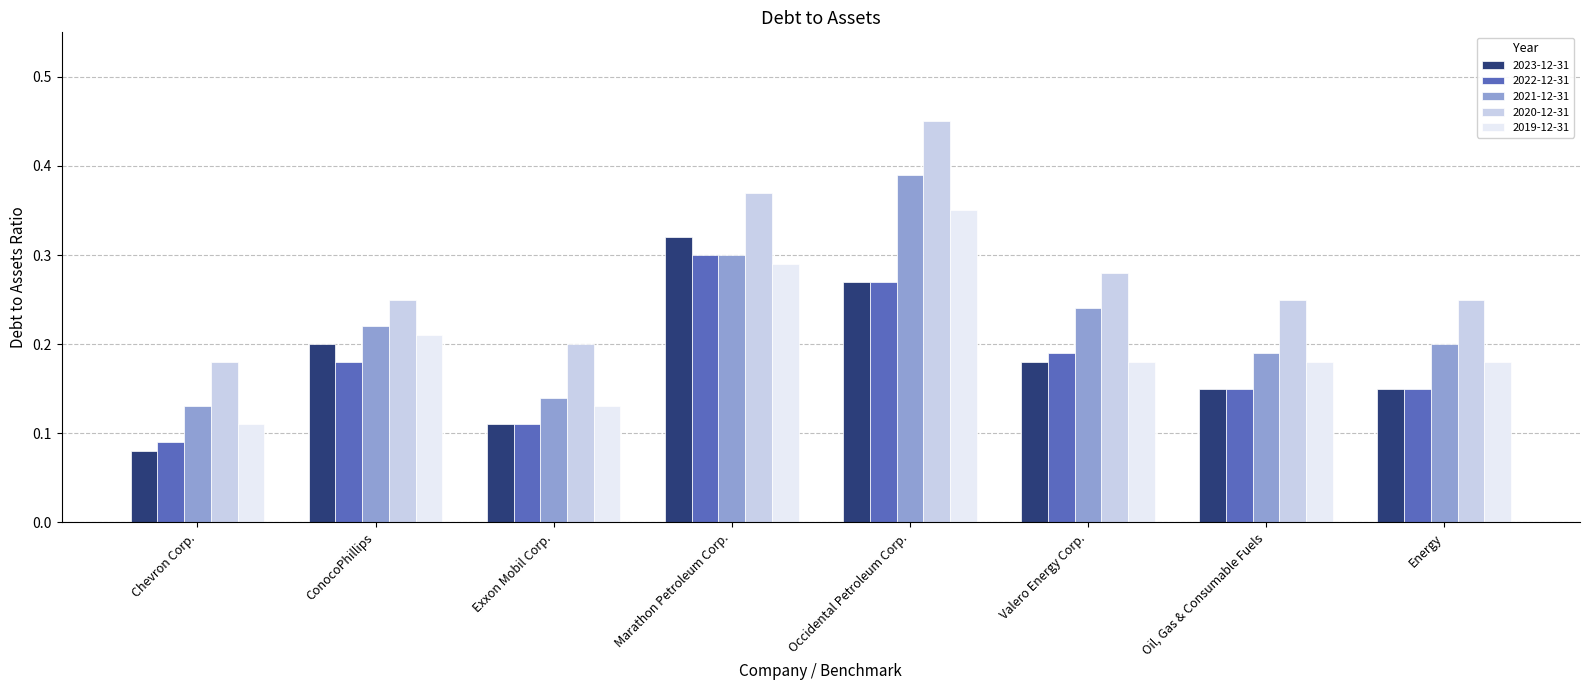

What are all the series names shown in the legend?

2023-12-31, 2022-12-31, 2021-12-31, 2020-12-31, 2019-12-31